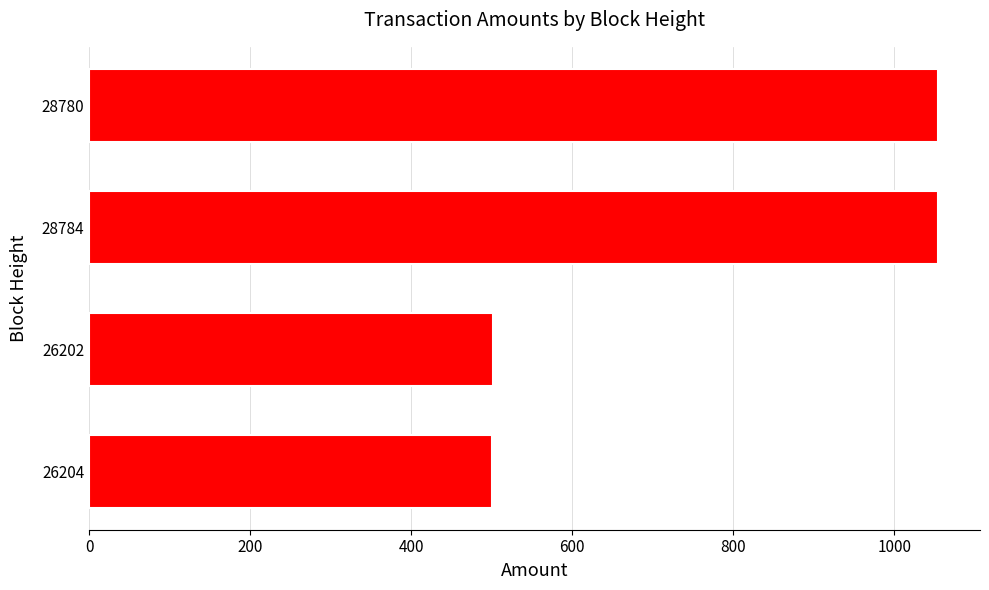

What is the ratio of the value at 28784 to the value at 26204?

2.1